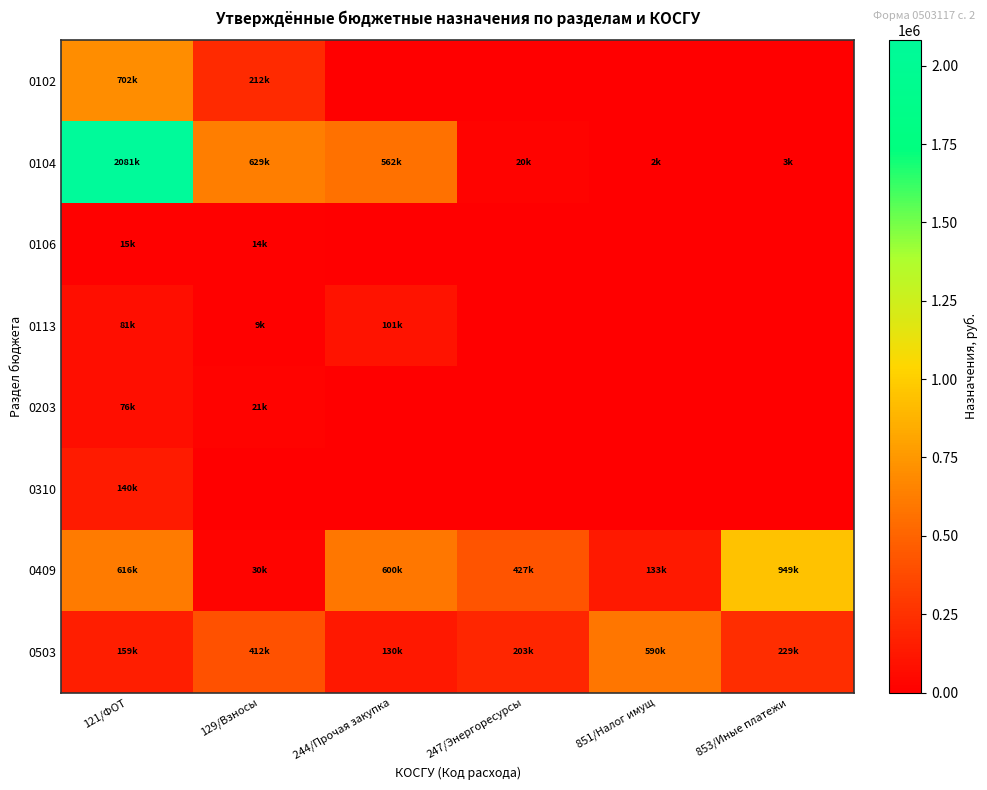

At 247/Энергоресурсы, list the series in order from largest to smallest.

0409, 0503, 0104, 0102, 0106, 0113, 0203, 0310